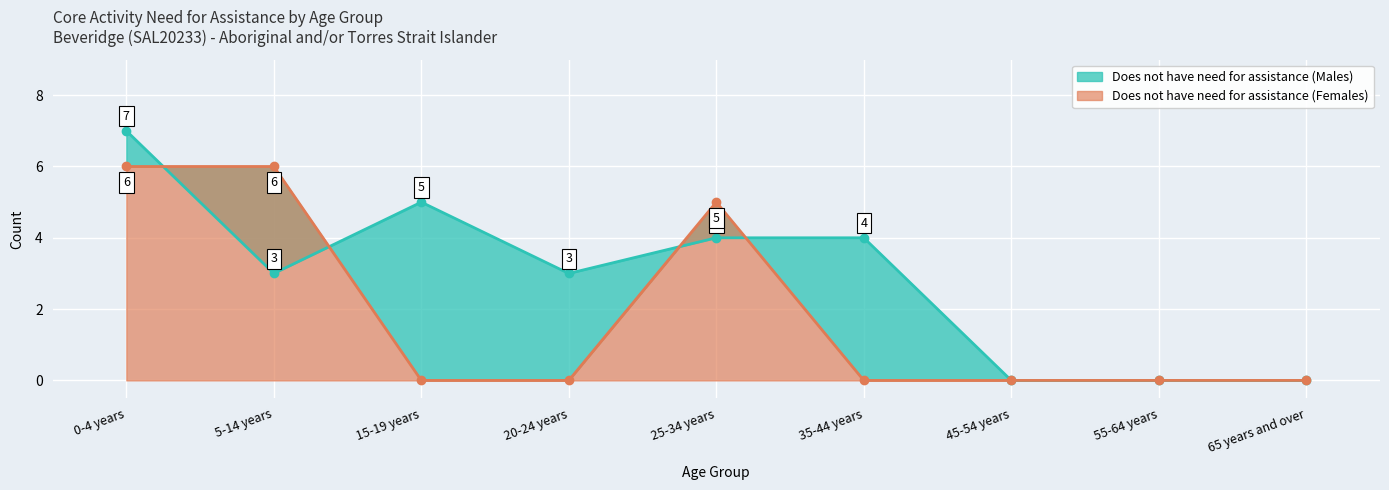

What position from the left is 55-64 years?

8